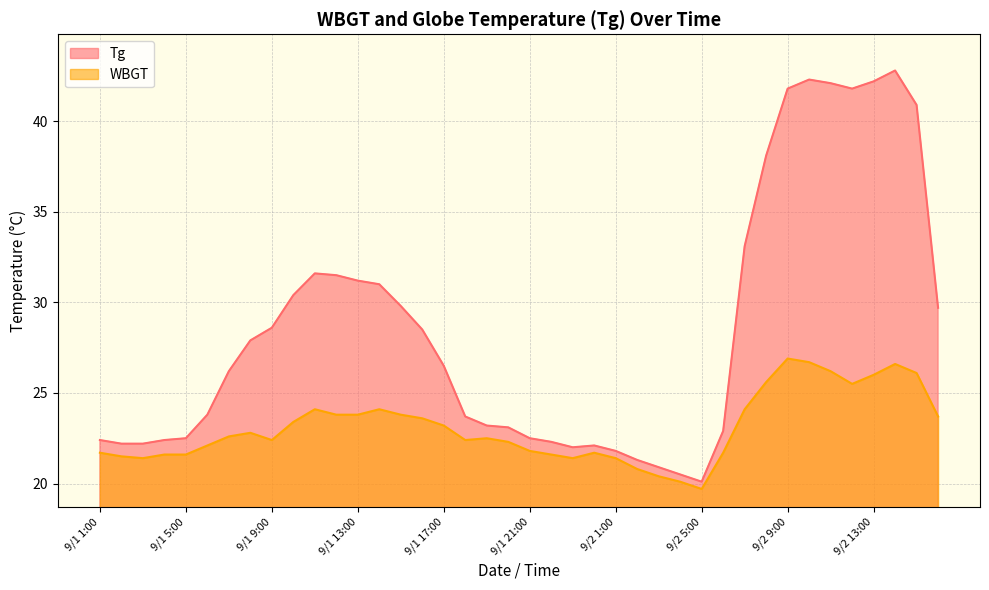

What is the average value of the WBGT series?

23.1